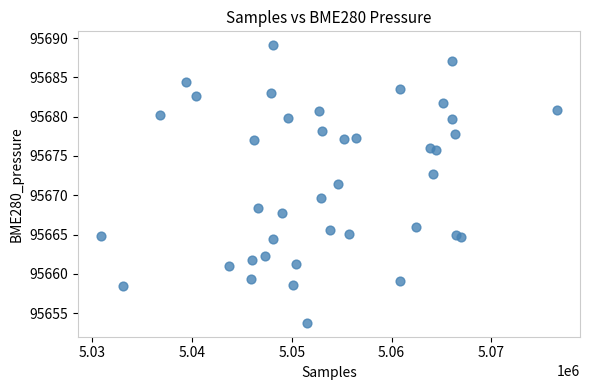

What Y value in the scatter plot is closest to 95671?

95671.5